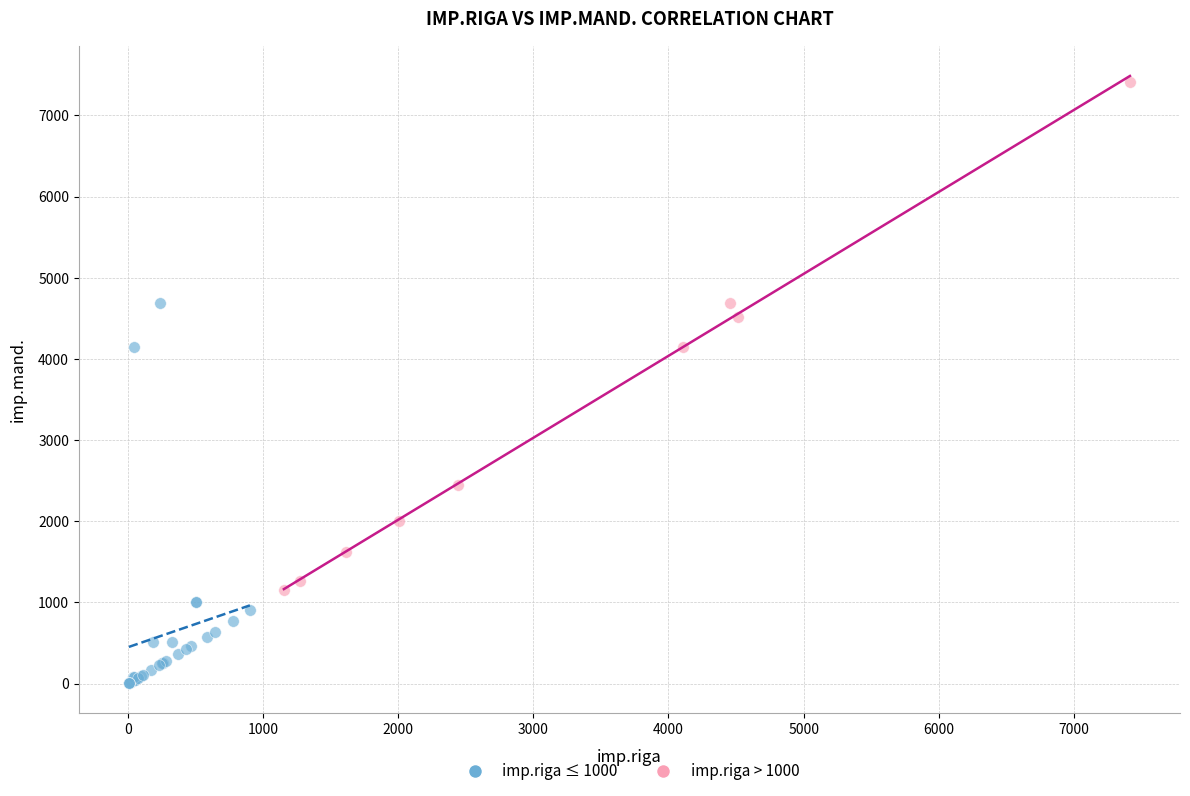

What are all the series names shown in the legend?

imp.riga ≤ 1000, imp.riga > 1000